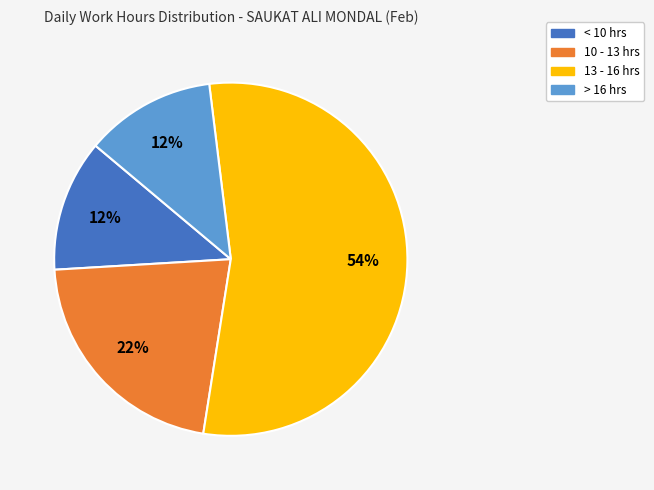

To the nearest percent, what is the average slice percentage?

25%